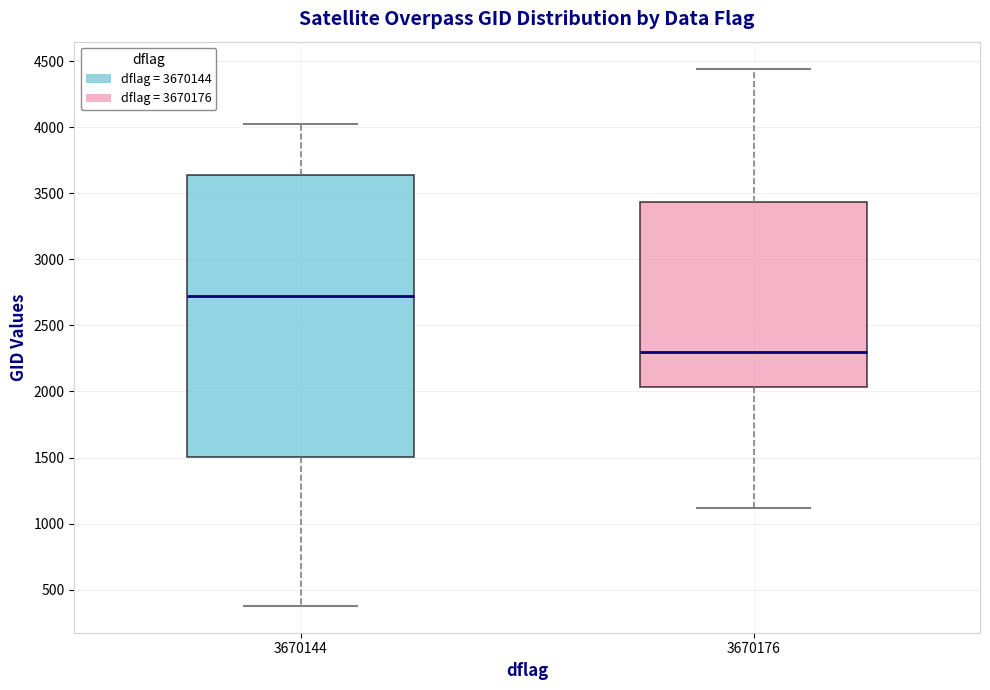

Reading left to right, transcribe this box plot: for each box, give where its median line is, the range the box spans, and where its two whiskers end, as read against the y-axis. The values are not printed on the chart, so give them approximately, as read against the axis.

3670144: median 2750, box 1500 to 3650, whiskers 400 to 4000
3670176: median 2300, box 2050 to 3450, whiskers 1100 to 4450